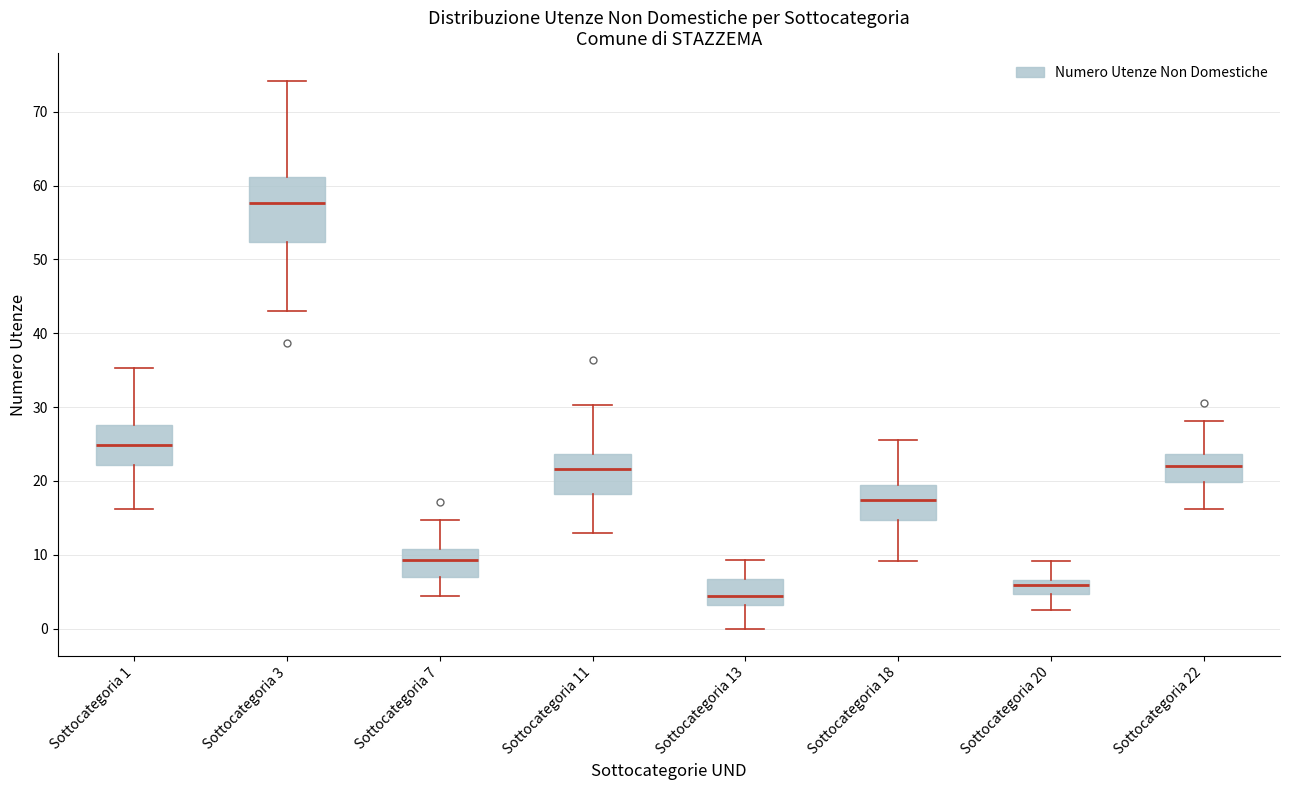

Where does the upper whisker of the box for Sottocategoria 11 end on the y-axis? The values are not printed on the chart, so give them approximately, as read against the axis.

30